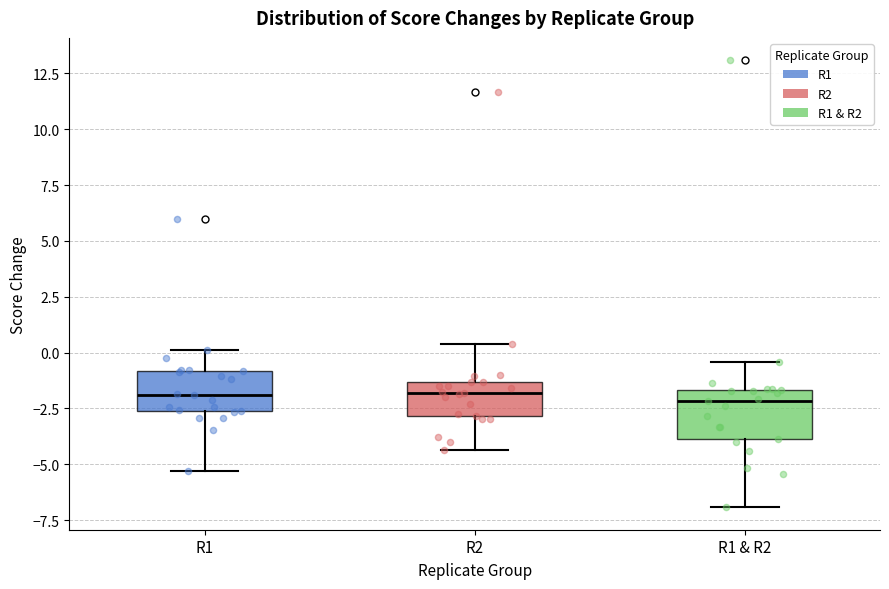

Reading left to right, read every box against the y-axis: the position of its median line, the range the box covers, and the ends of its whiskers. The values are not printed on the chart, so give them approximately, as read against the axis.

R1: median -2.0, box -2.5 to -1.0, whiskers -5.5 to 0.0
R2: median -2.0, box -3.0 to -1.5, whiskers -4.5 to 0.5
R1 & R2: median -2.0, box -4.0 to -1.5, whiskers -7.0 to -0.5